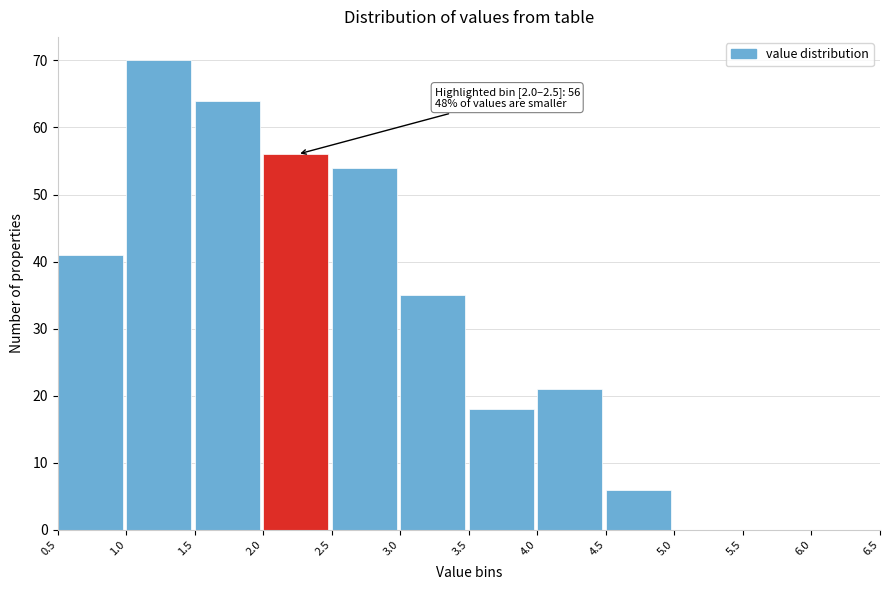

Over which range of the x-axis is the bar tallest?

1.0 to 1.5